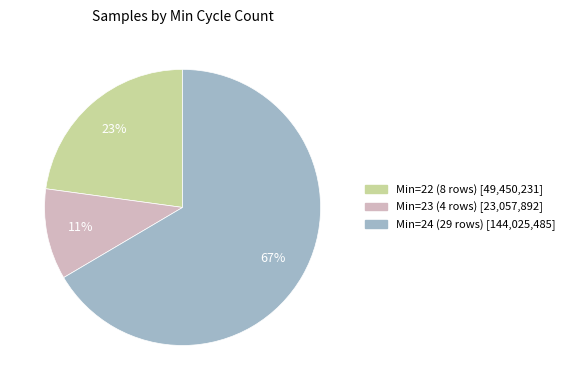

Does any single category account for the majority?

Yes